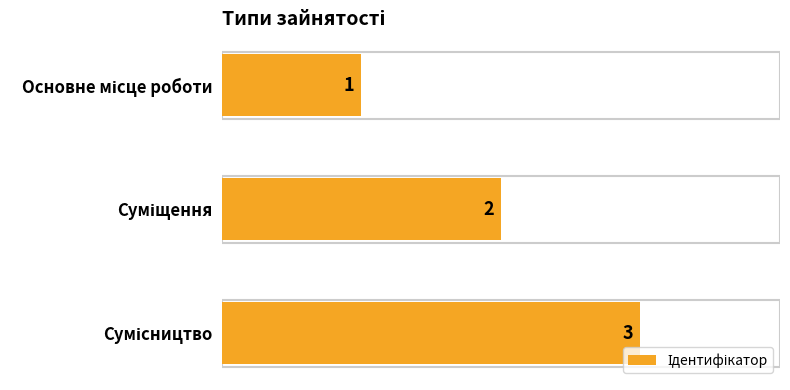

How many values are between 1 and 3?

3